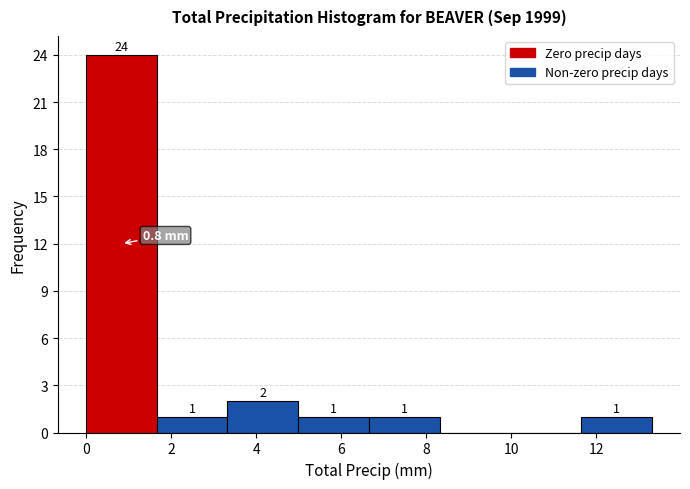

Which range on the x-axis has the tallest bar?

0.0 to 1.6